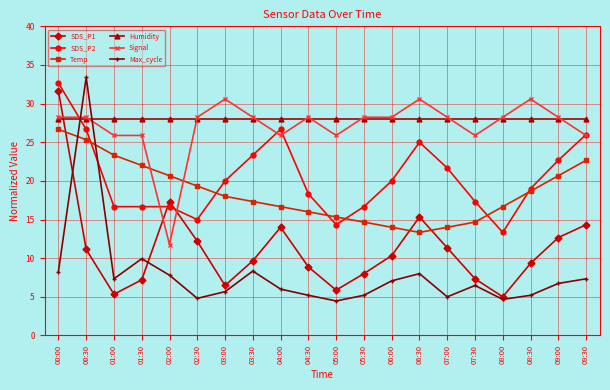

What is the approximate value of Signal at 06:30?

30.6